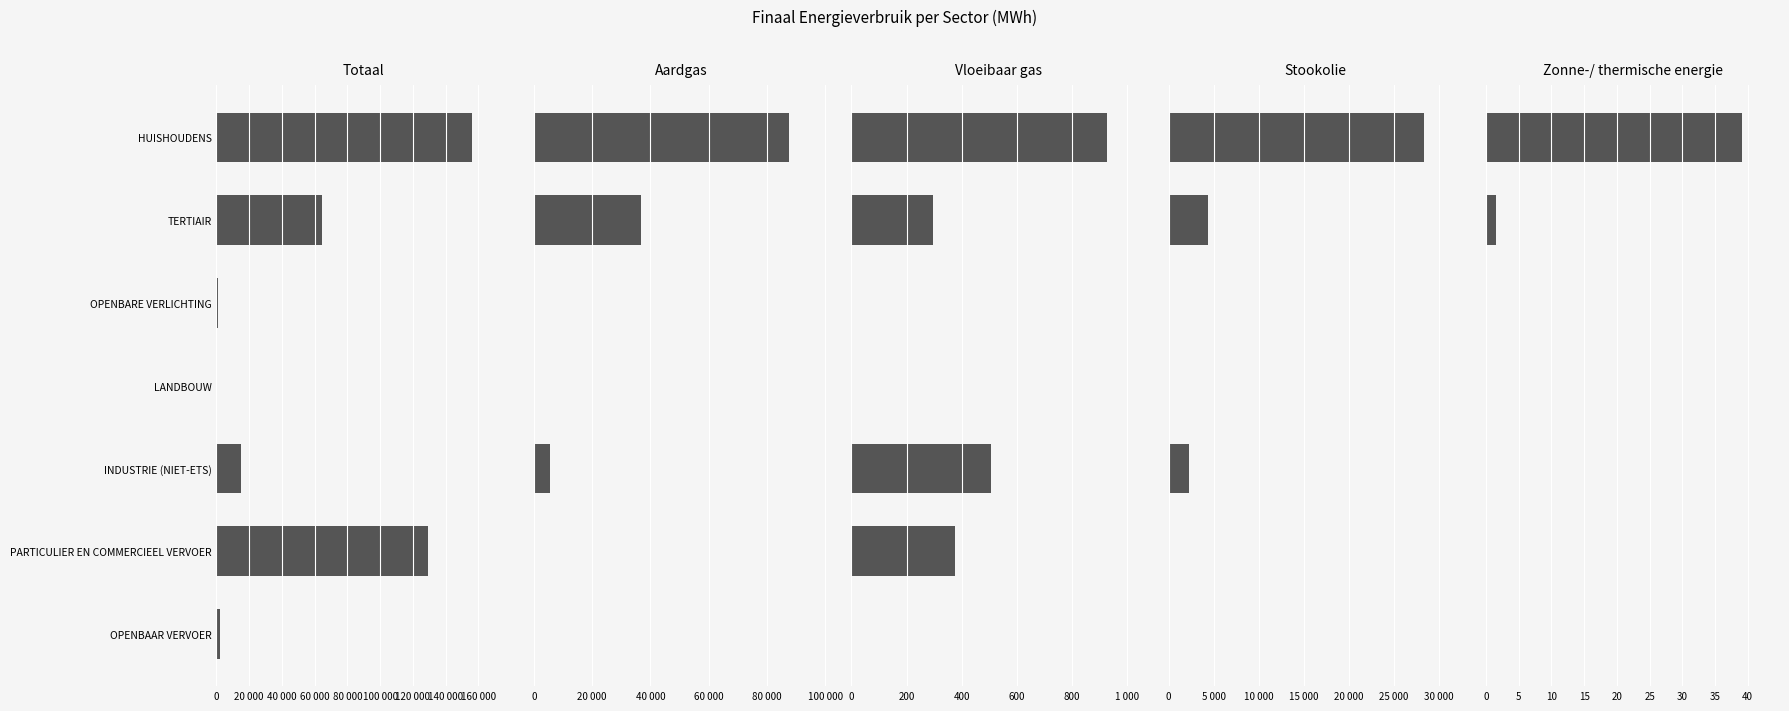

What is the sum of all Zonne-/ thermische energie values?

40.6